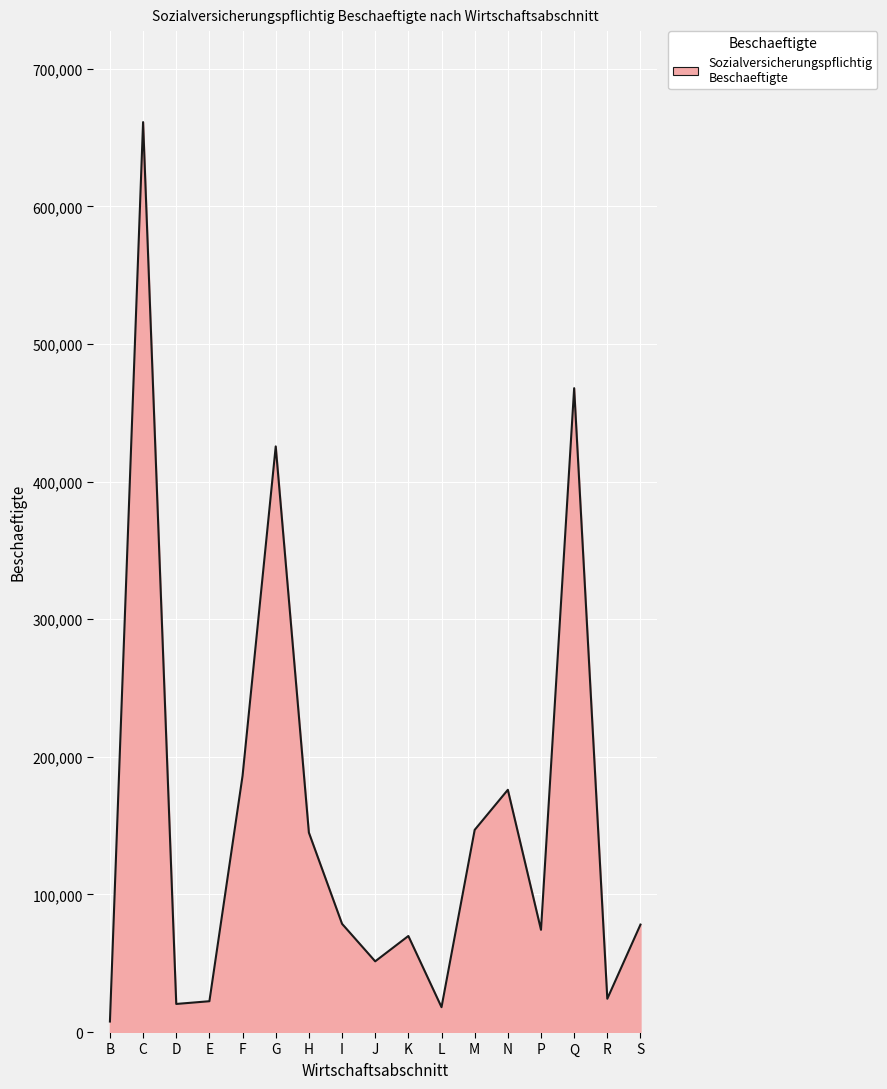

What is the greatest value displayed?

661181